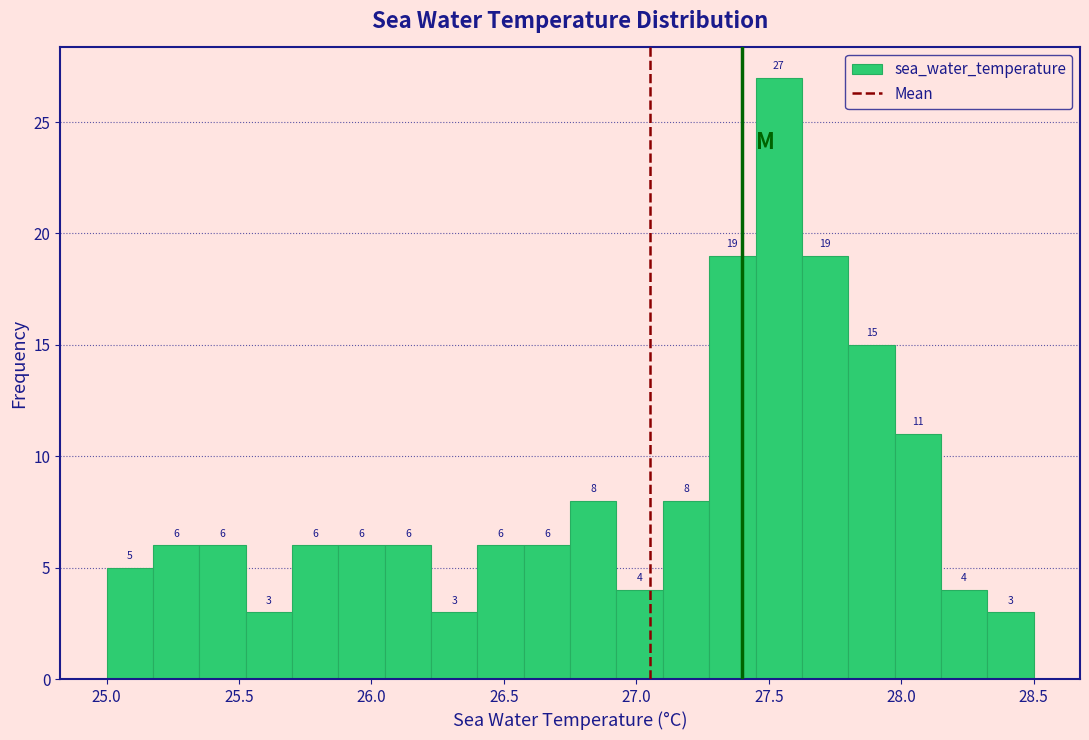

Around what value on the x-axis is the tallest bar? Give the approximate position of its centre, as read against the axis.

27.55